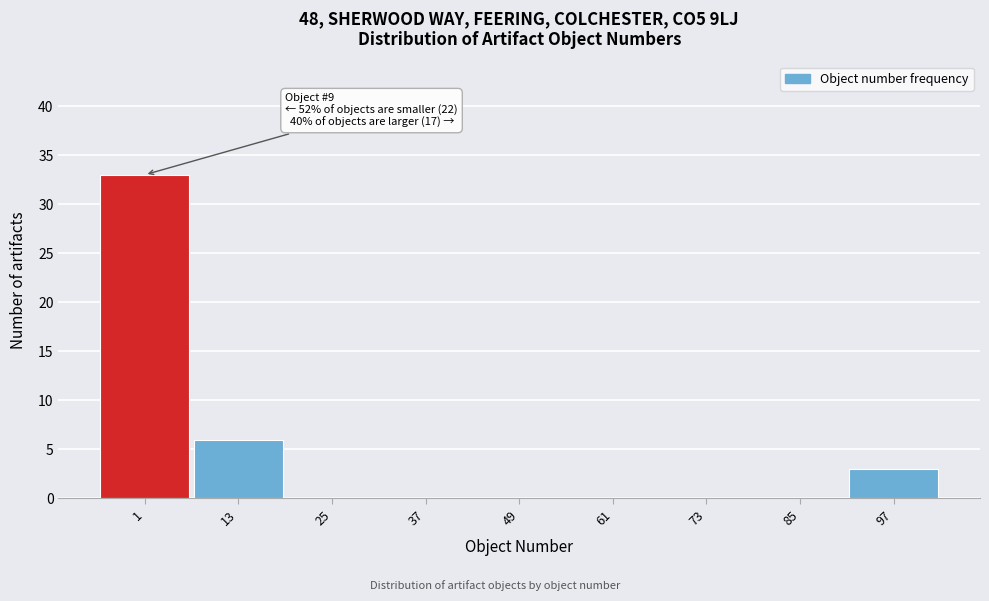

Reading right to left, extract all data points from this chart.

97=3	85=0	73=0	61=0	49=0	37=0	25=0	13=6	1=33